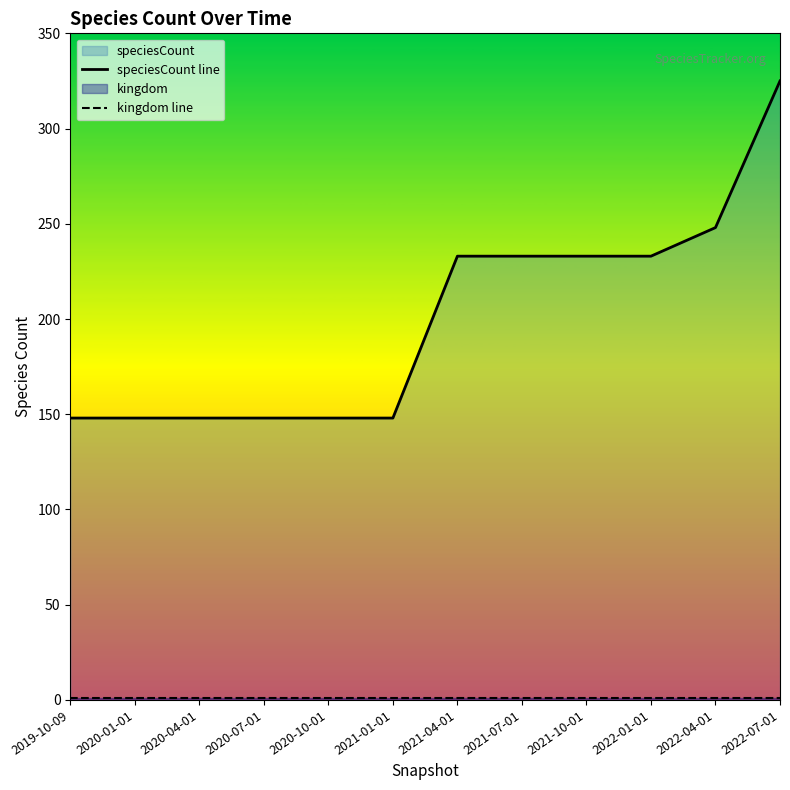

True or false: speciesCount line has a value of 148 at 2020-07-01.

True